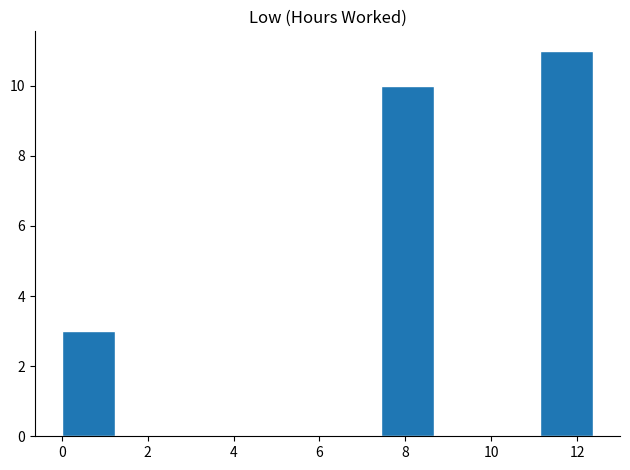

Over which range of the x-axis is the bar tallest?

11.2 to 12.4